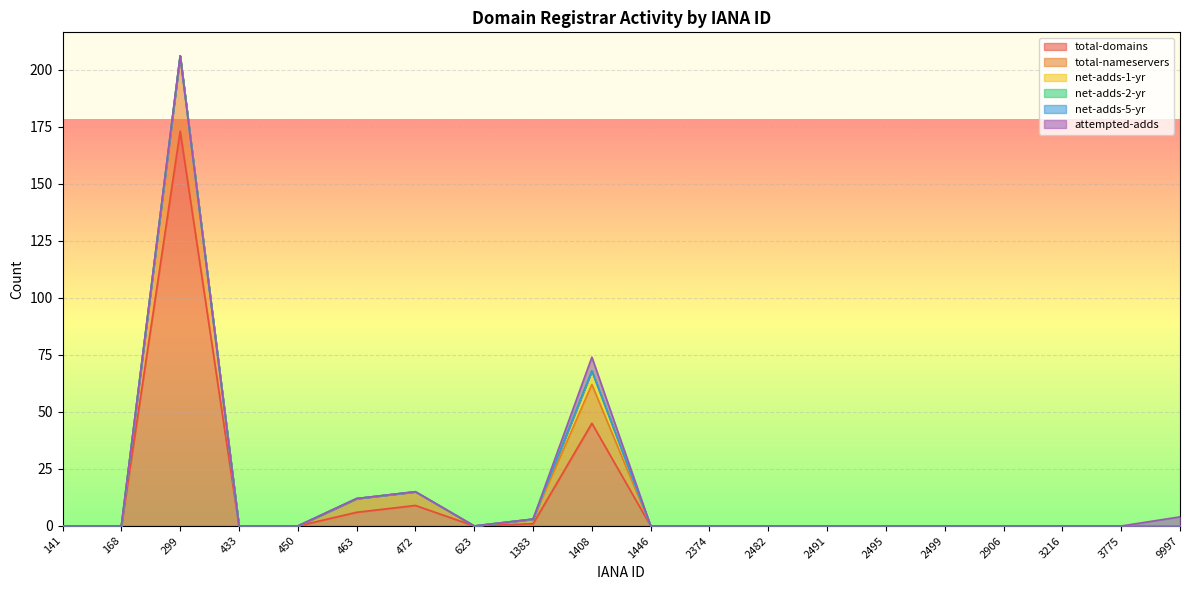

True or false: attempted-adds and net-adds-1-yr cross at least once.

False